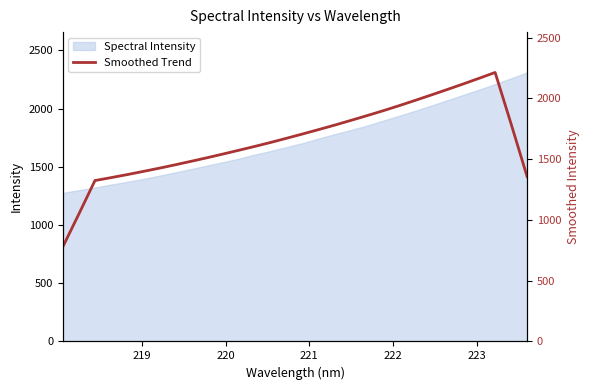

What is the minimum value for Spectral Intensity?

1276.3